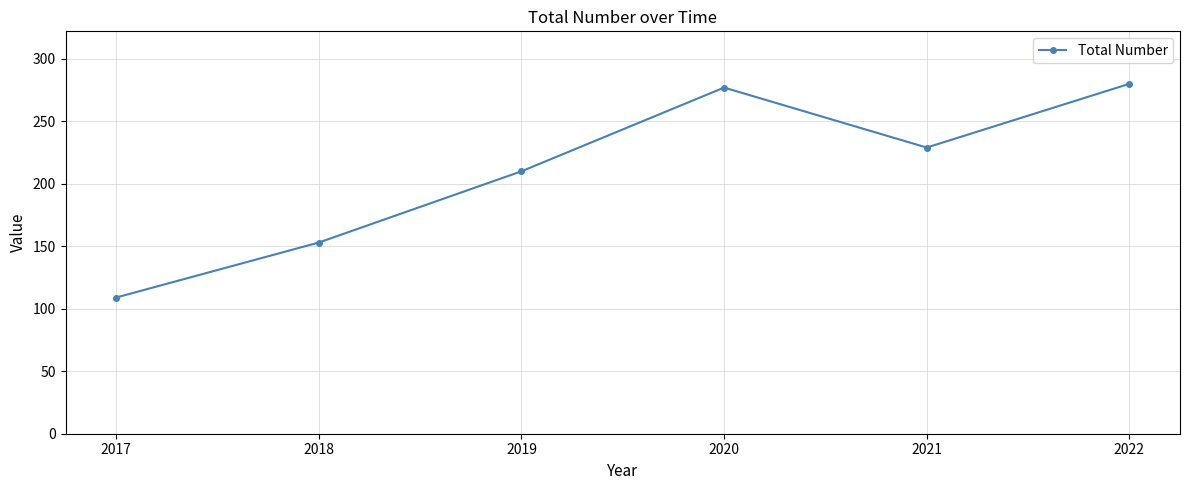

What is the value of the 3rd point from the left?

210